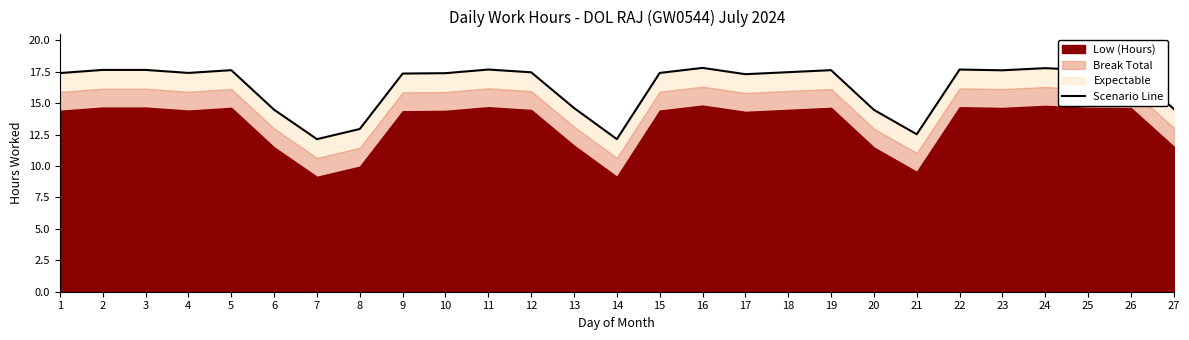

What is the value of the 16th point from the left?

17.8